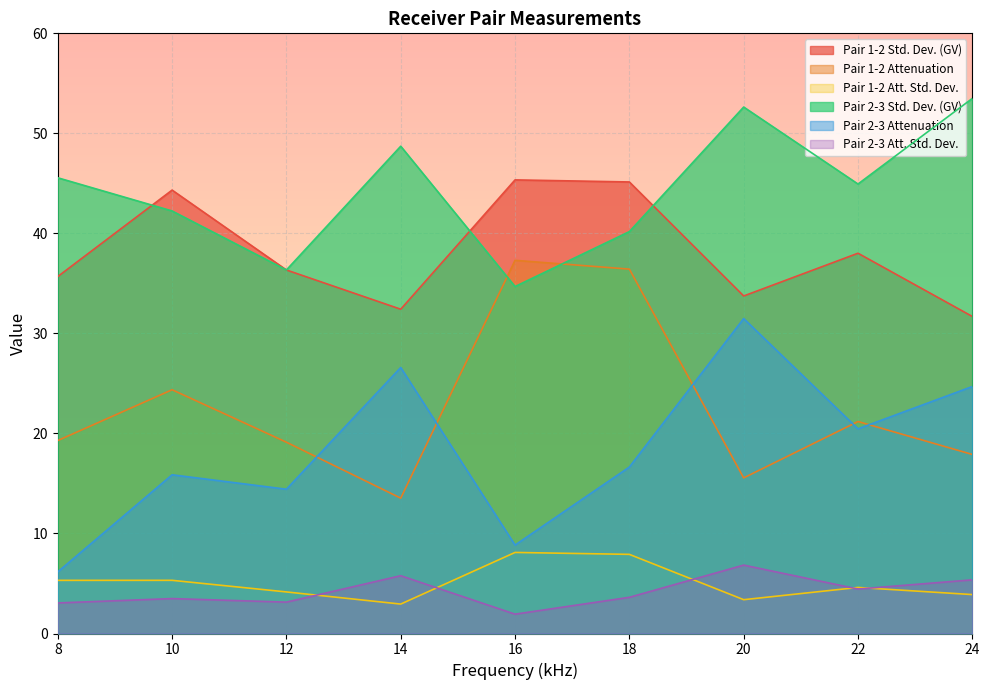

At which category does Pair 1-2 Std. Dev. (GV) reach its first local valley?

14